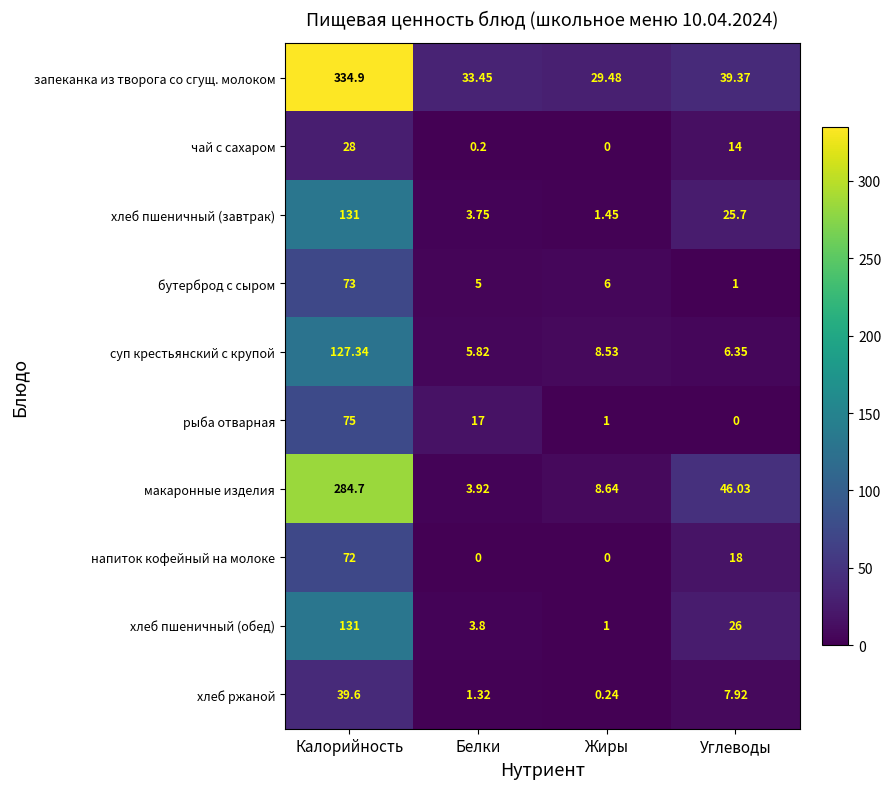

At which category is the sum across all series the highest?

Калорийность